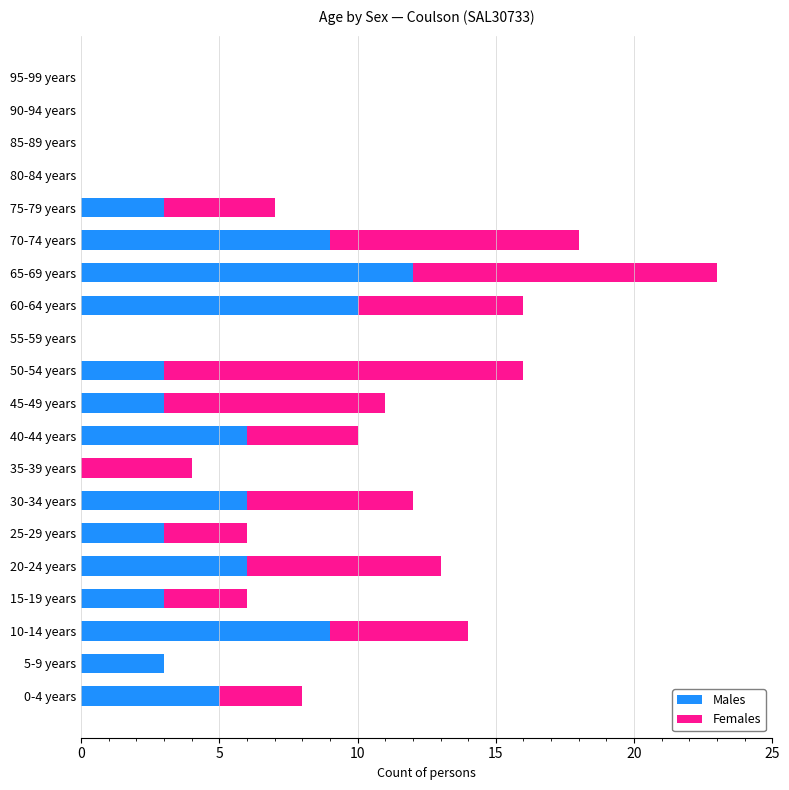

What is the maximum value for Males?

12